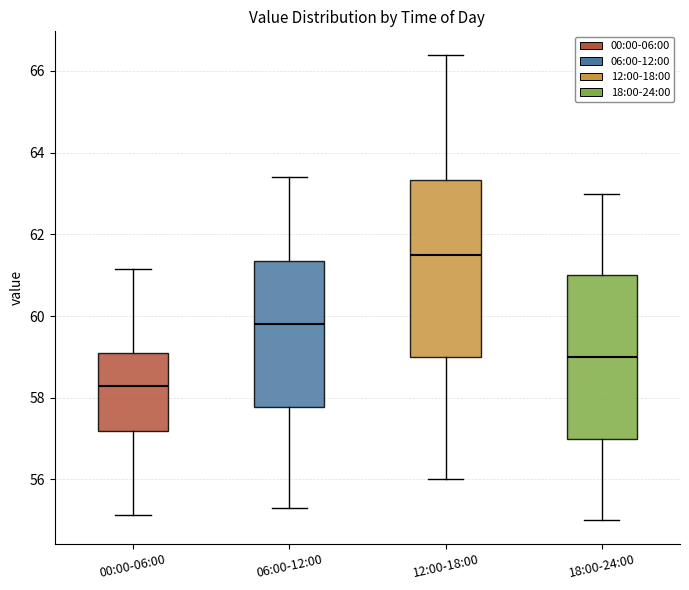

Comparing the boxes themselves (not the whiskers), which one is the tallest?

12:00-18:00